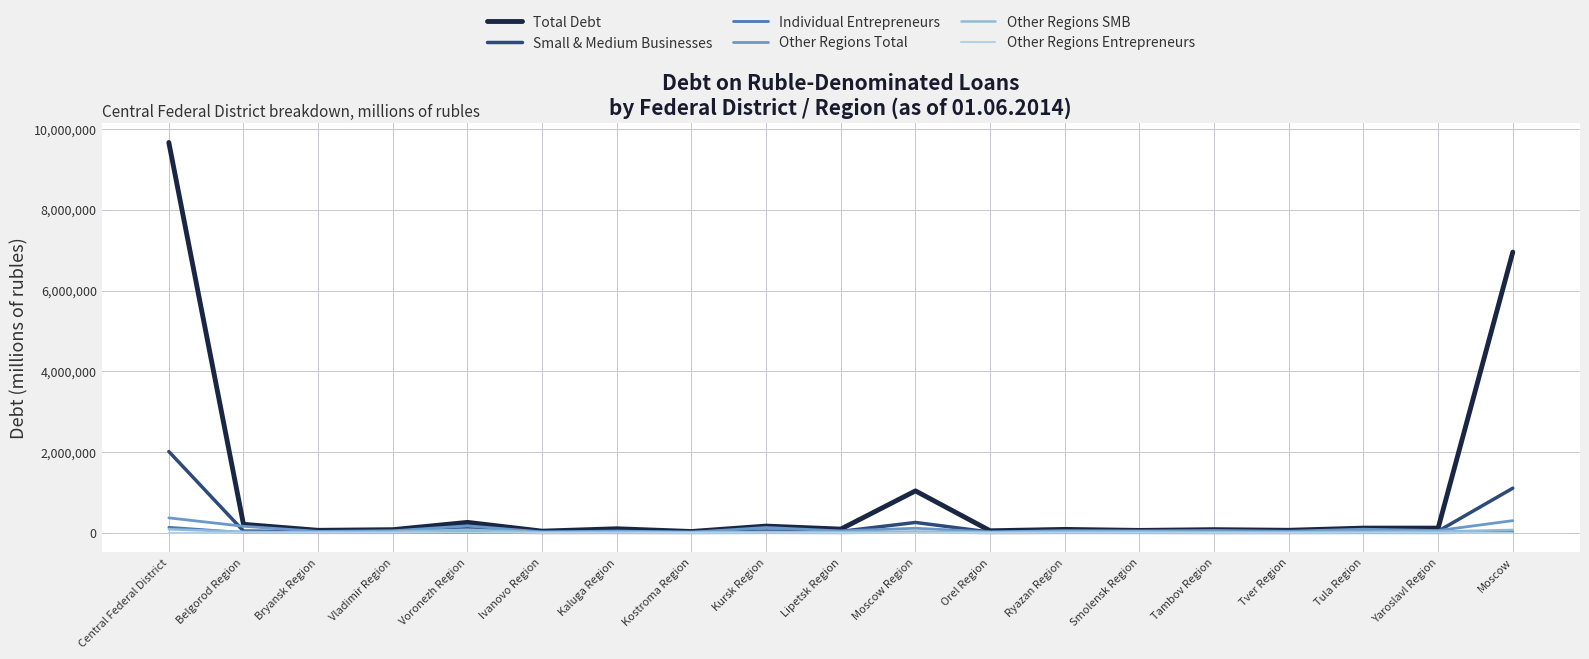

What is the difference between the maximum and minimum values in the Total Debt series?

9629017